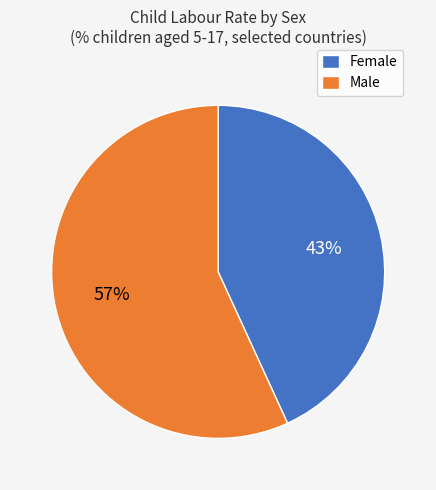

Count the number of slices in the pie.

2